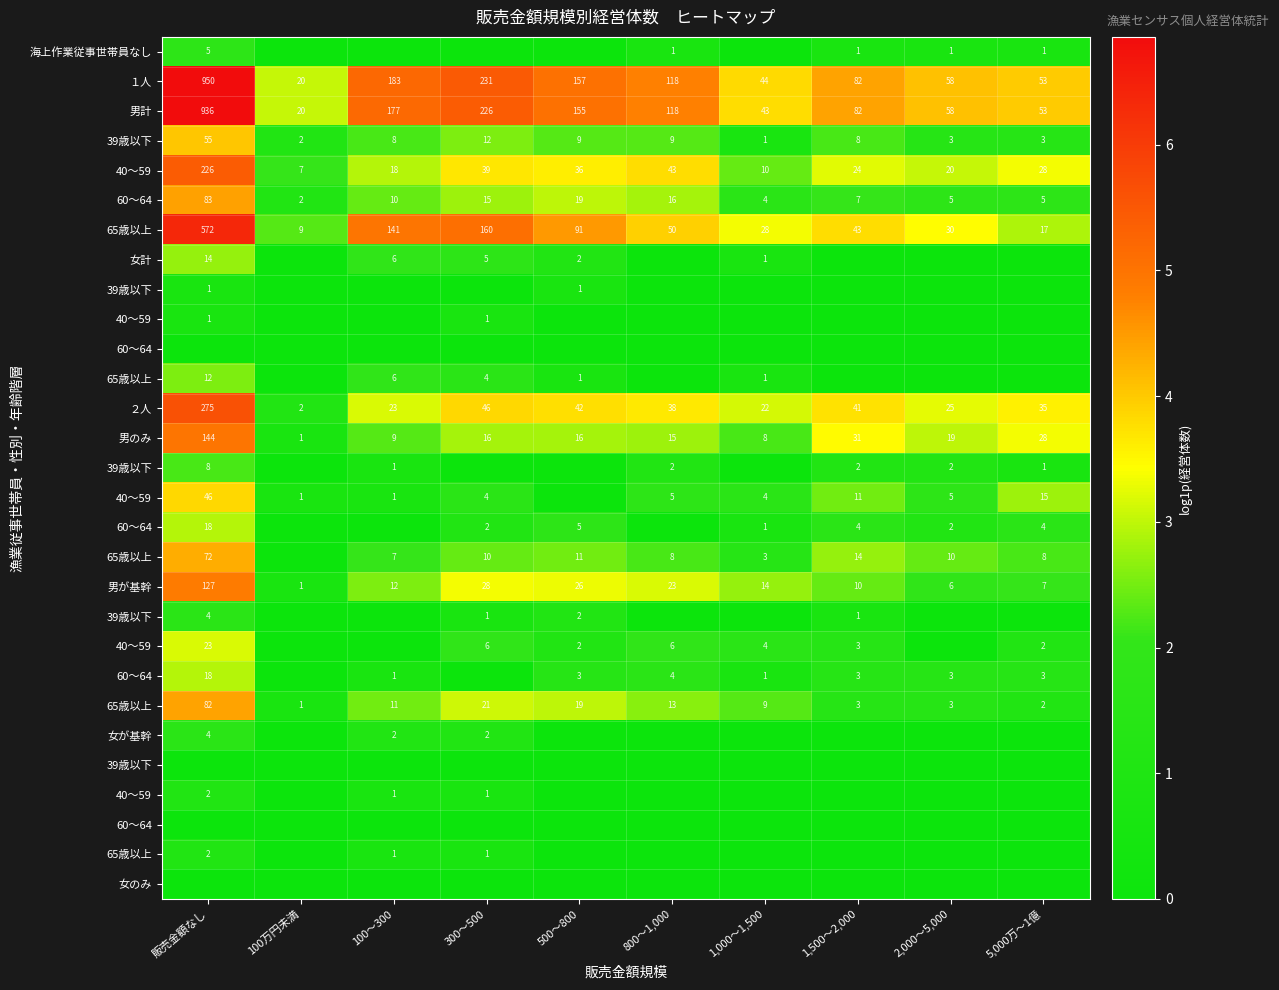

At how many categories does at least one series exceed 2?

10